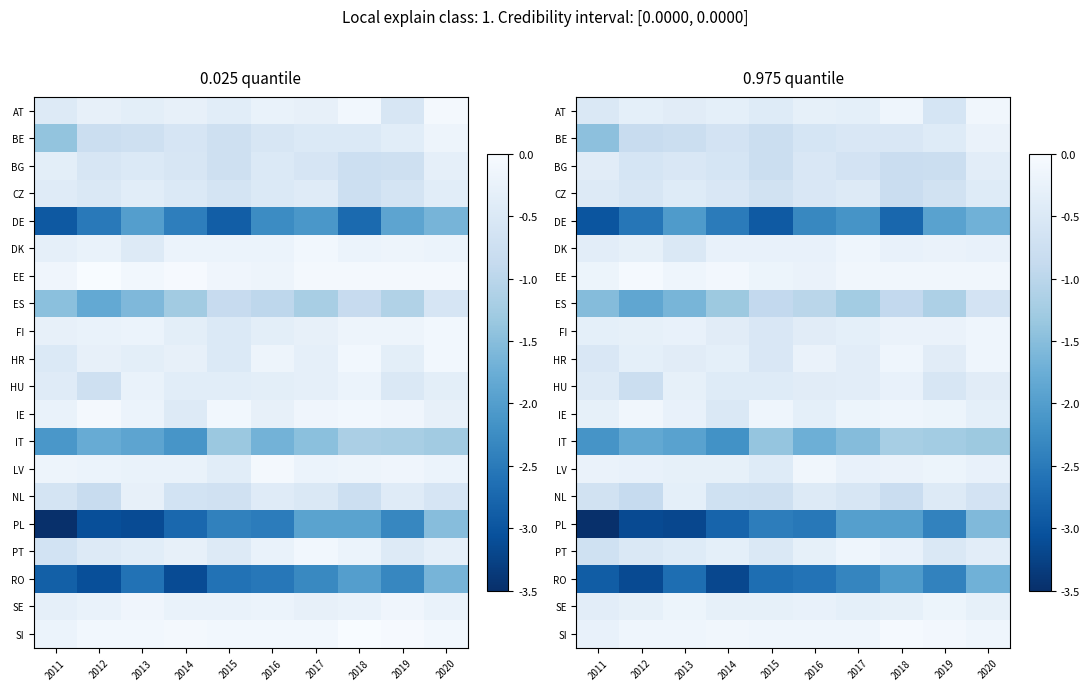

What is the maximum value shown in the chart?

-0.1